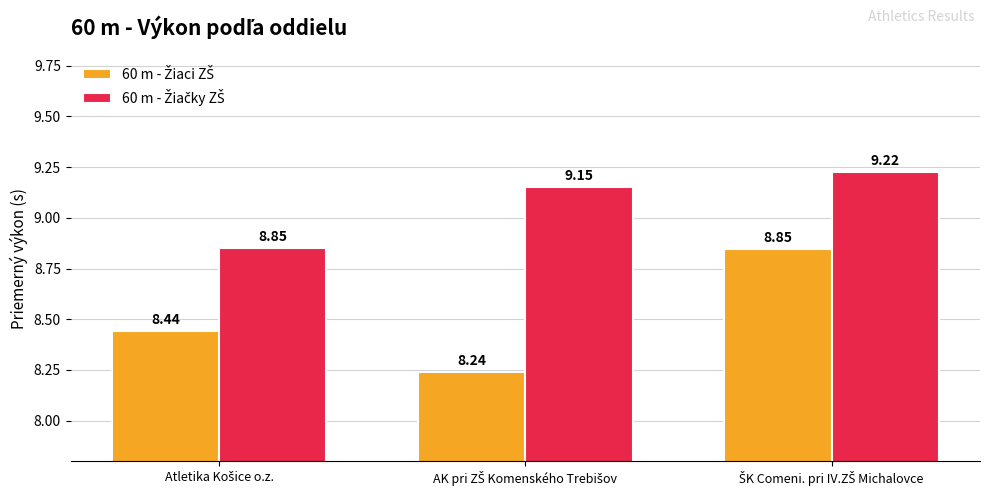

At how many categories does at least one series exceed 8?

3